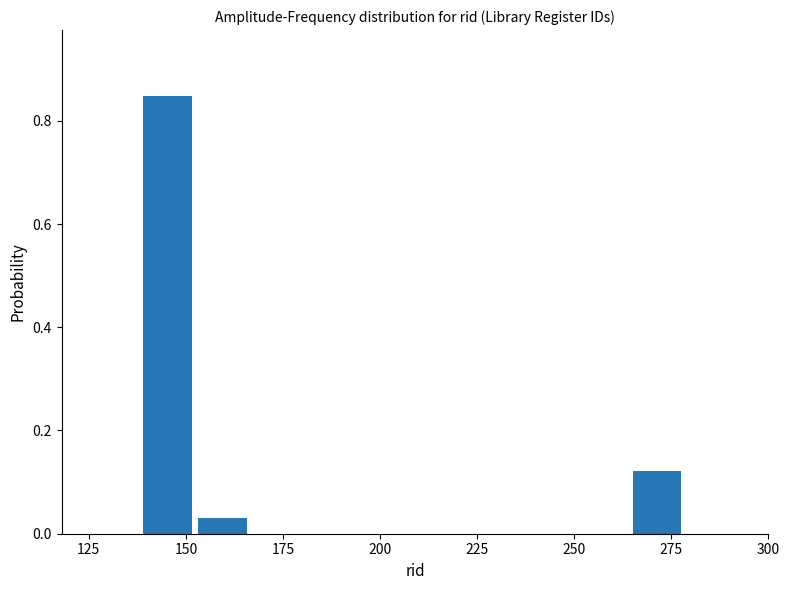

Read against the x-axis, roughly where is the centre of the tallest bar?

145